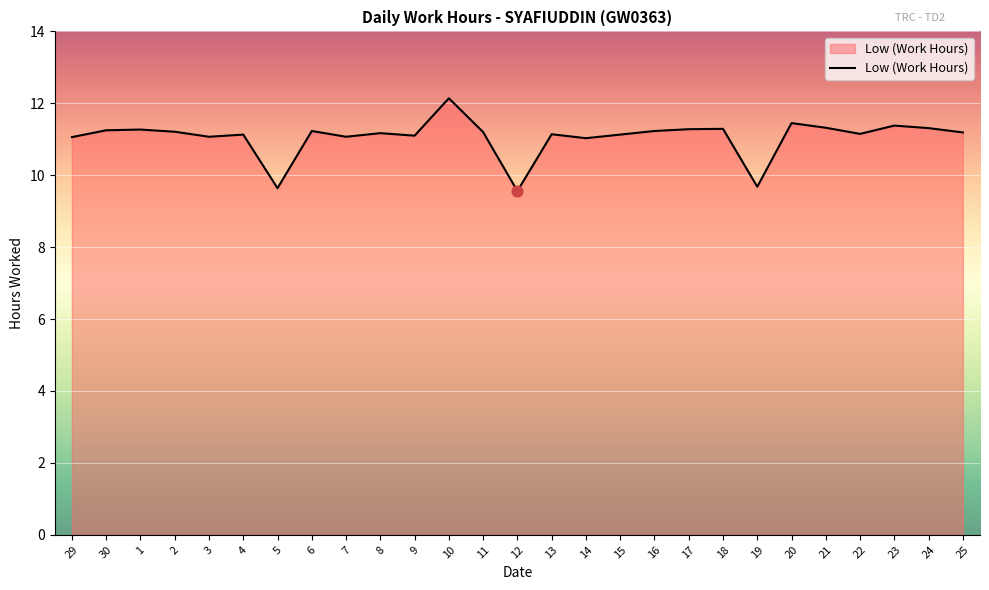

Between 23 and 14, which is larger?

23